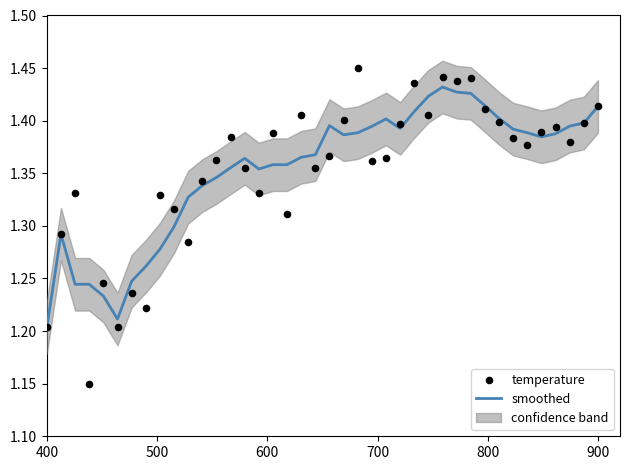

At how many categories does at least one series exceed 1?

40